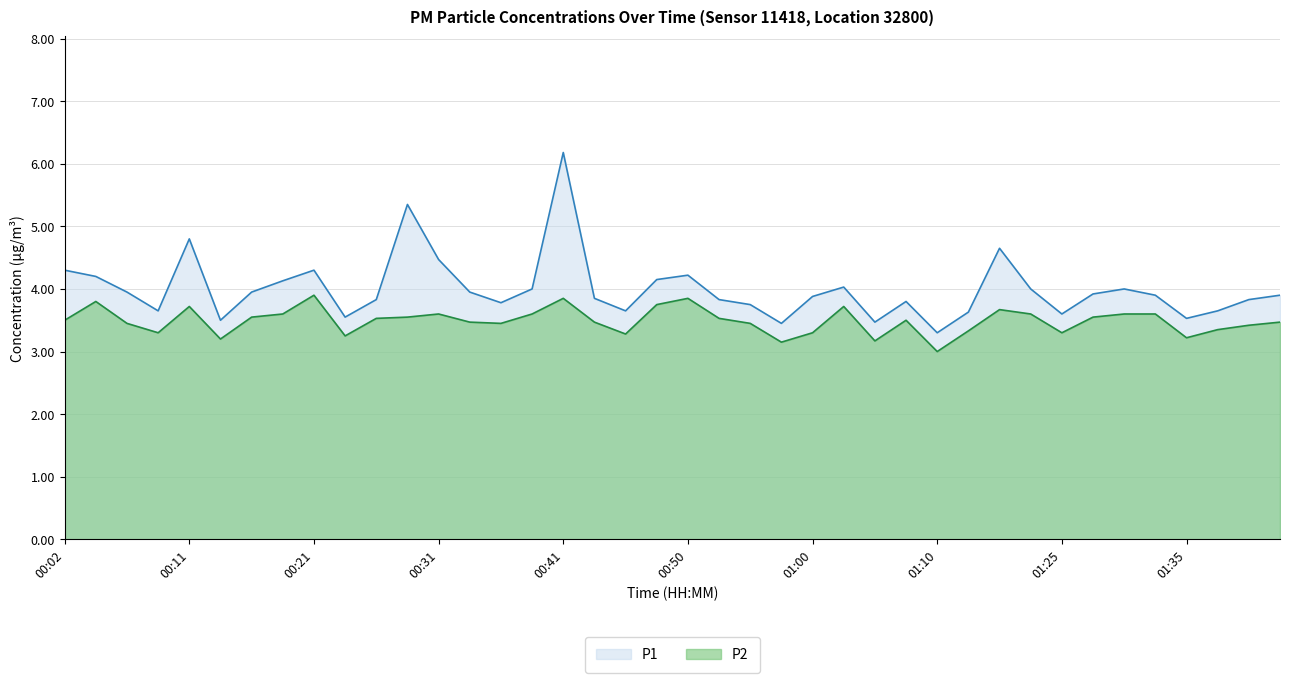

True or false: P1 and P2 intersect in this chart.

False